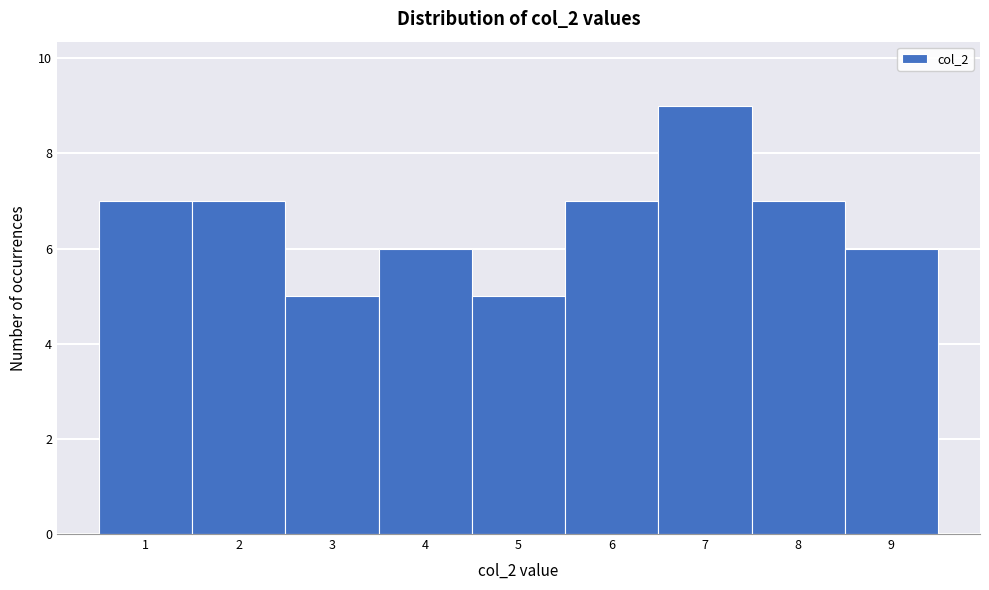

Reading left to right, list all the values displayed in this chart.

7	7	5	6	5	7	9	7	6